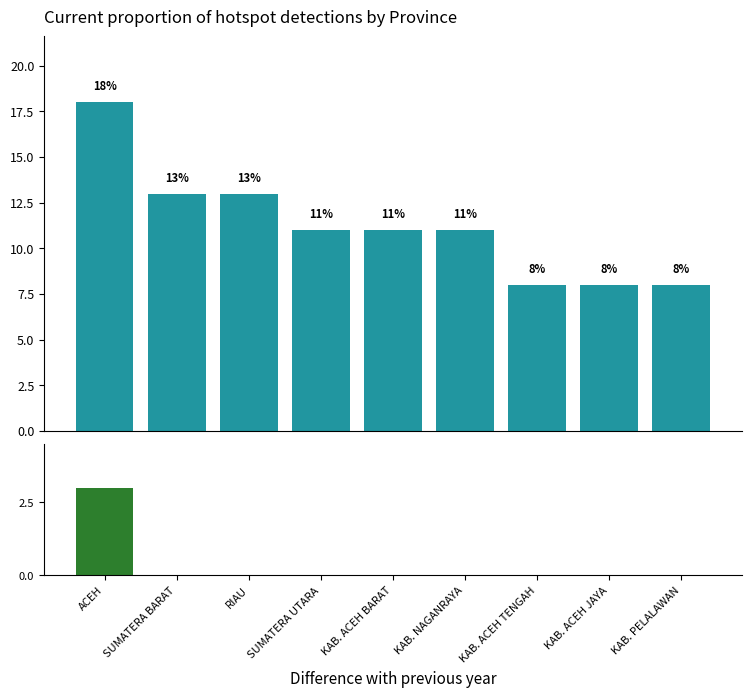

Where is Count nearest to the value 13?

SUMATERA BARAT